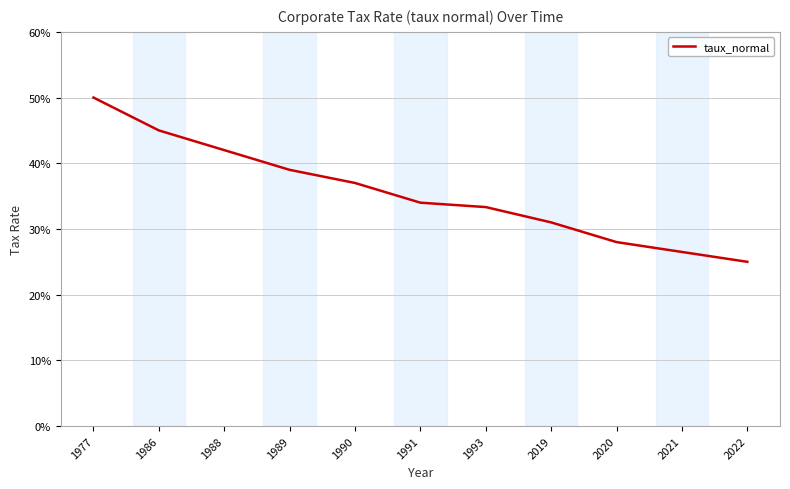

Rank the categories by value from lowest to highest.

2022, 2021, 2020, 2019, 1993, 1991, 1990, 1989, 1988, 1986, 1977